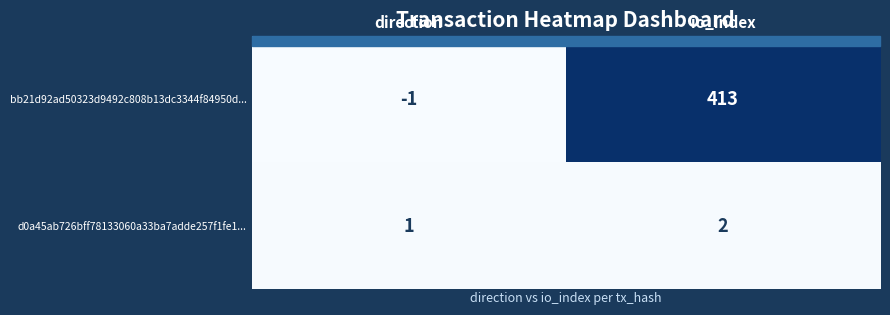

The value of d0a45ab726bff78133060a33ba7adde257f1fe1... at io_index is 2. True or false?

True